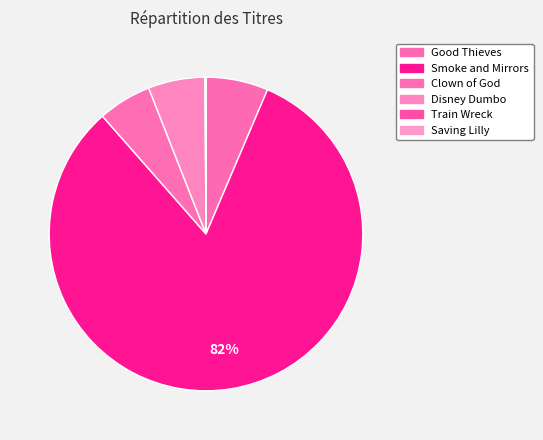

To the nearest percent, what is the combined percentage of Saving Lilly and Smoke and Mirrors?

82%